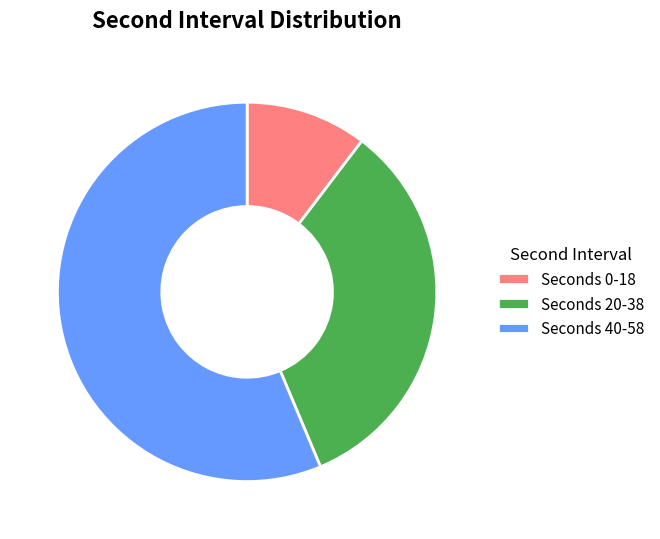

Is there any slice that represents more than half of the pie?

Yes